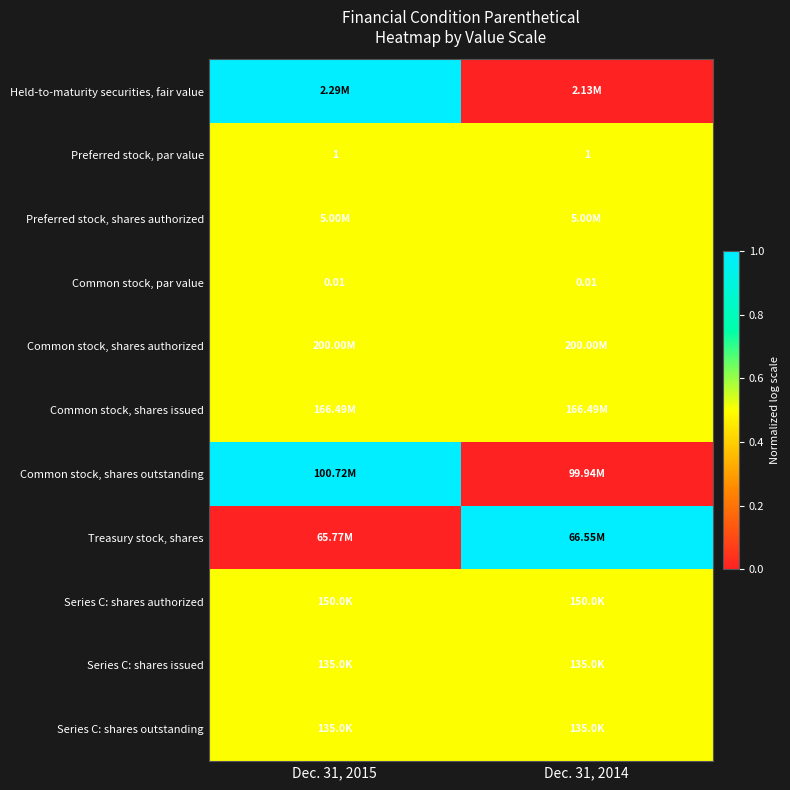

True or false: Treasury stock, shares has a value of 0.7 at Dec. 31, 2015.

False